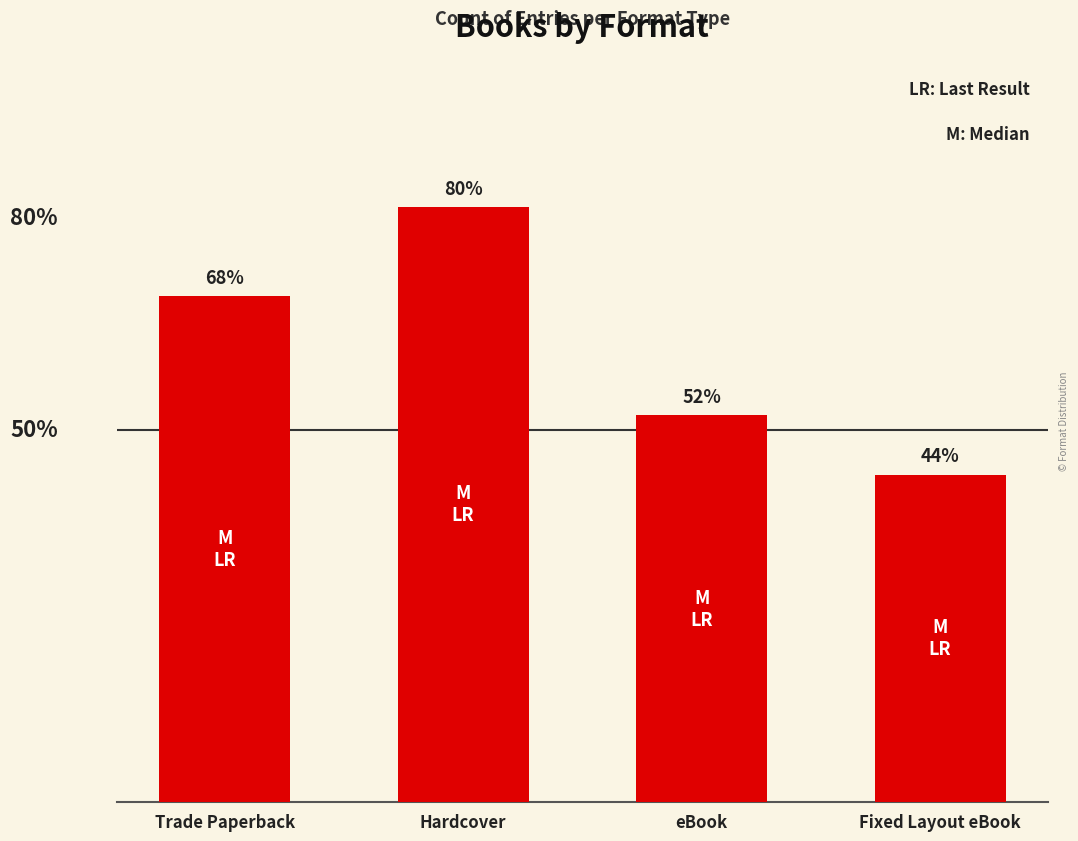

What is the change in value from Hardcover to eBook?

-7